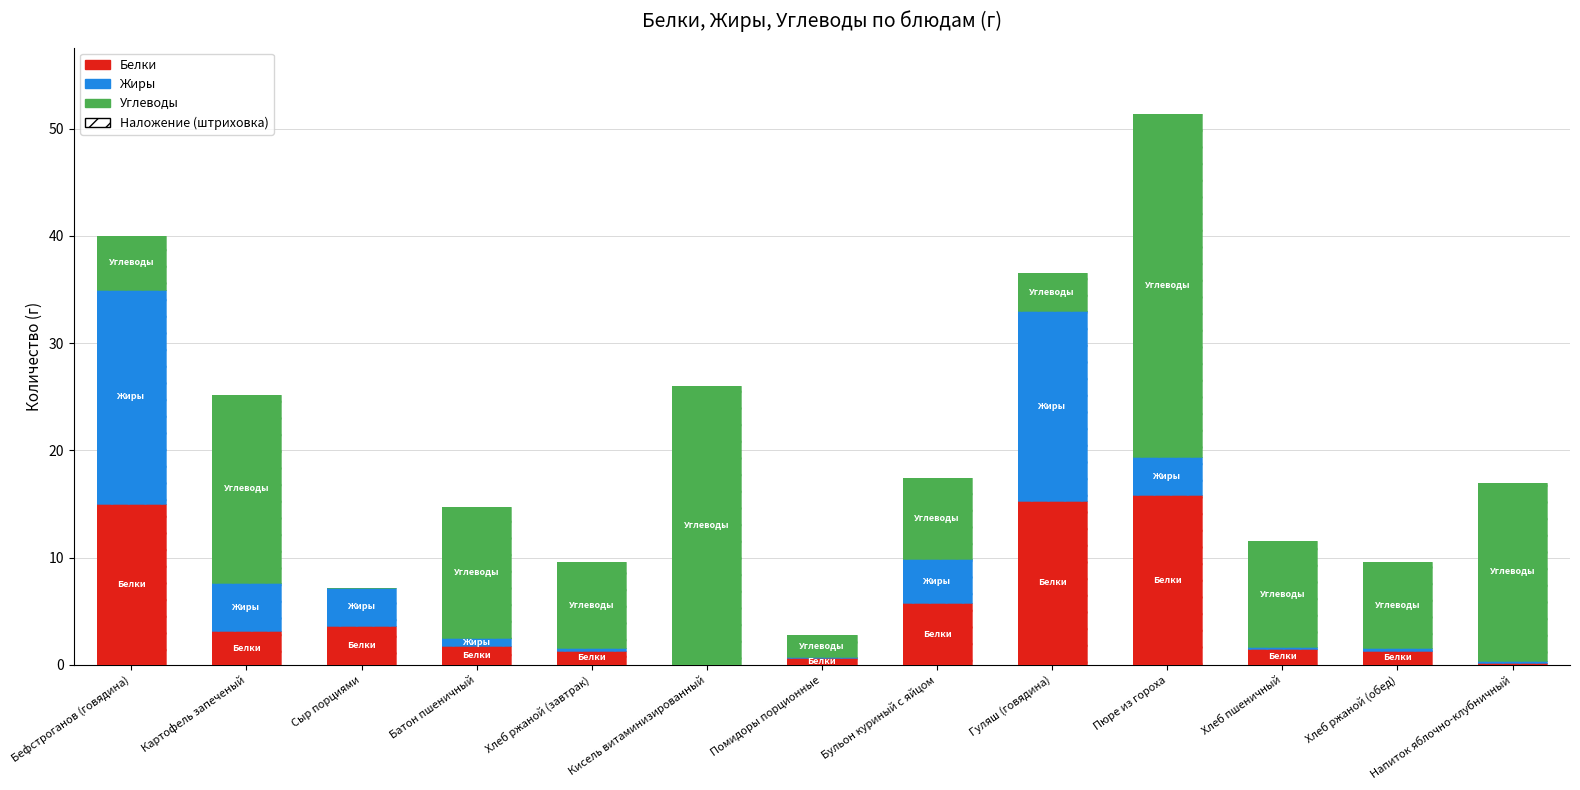

Reading left to right, list all the values displayed in this chart.

Белки: 15.0	3.1	3.7	1.8	1.3	0.0	0.6	5.7	15.3	15.8	1.5	1.3	0.2
Жиры: 20.0	4.5	3.5	0.7	0.2	0.0	0.1	4.2	17.7	3.6	0.2	0.2	0.1
Углеводы: 5.0	17.5	0.0	12.3	8.0	26.0	2.1	7.5	3.5	32.0	9.8	8.0	16.7